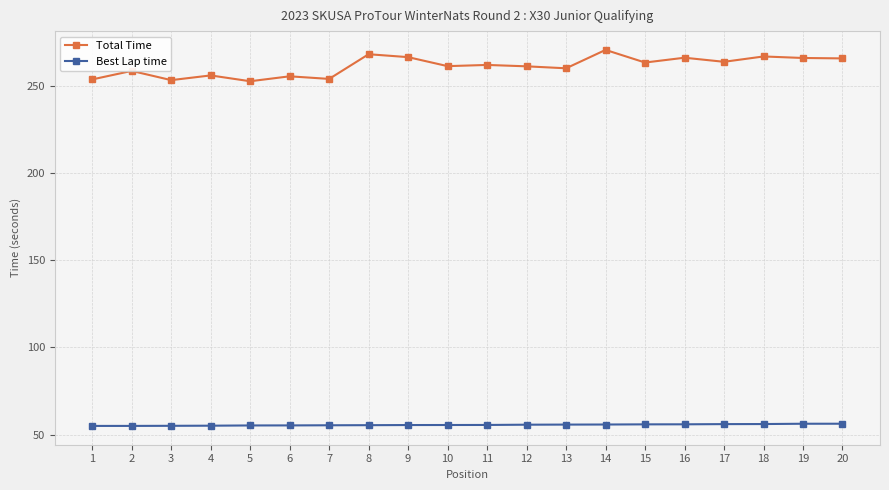

True or false: Total Time and Best Lap time intersect in this chart.

False